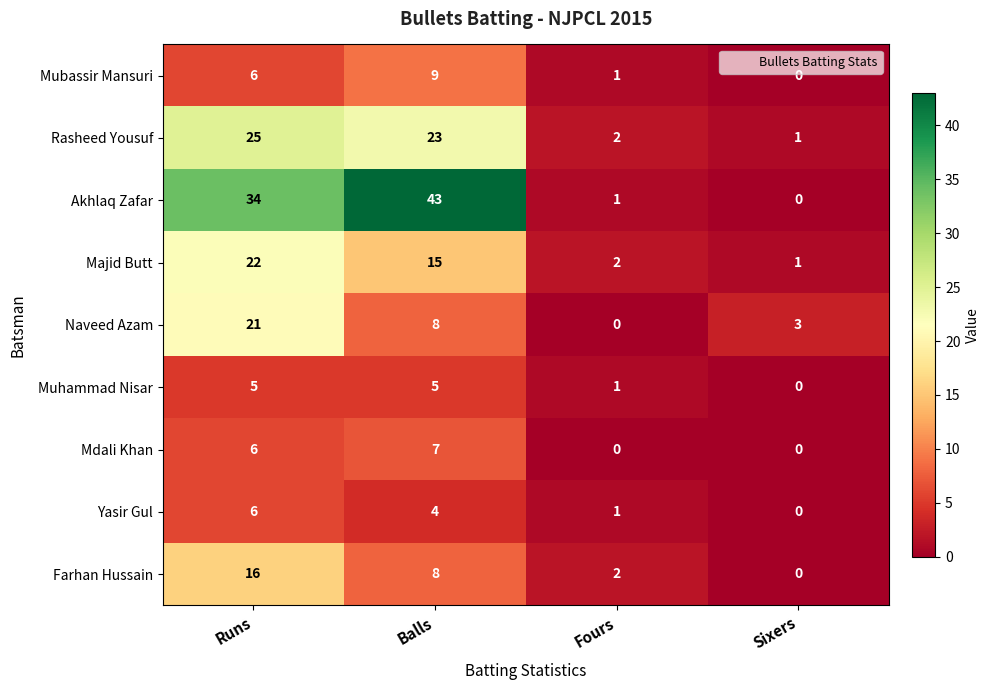

Which series has the widest spread of values?

Akhlaq Zafar